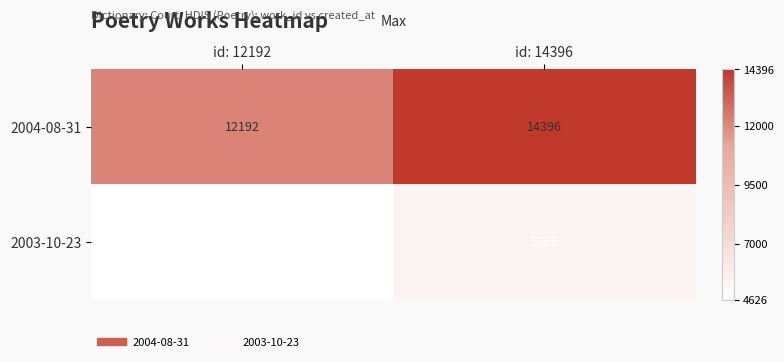

True or false: 2003-10-23 has a value of 6111 at id: 12192.

False